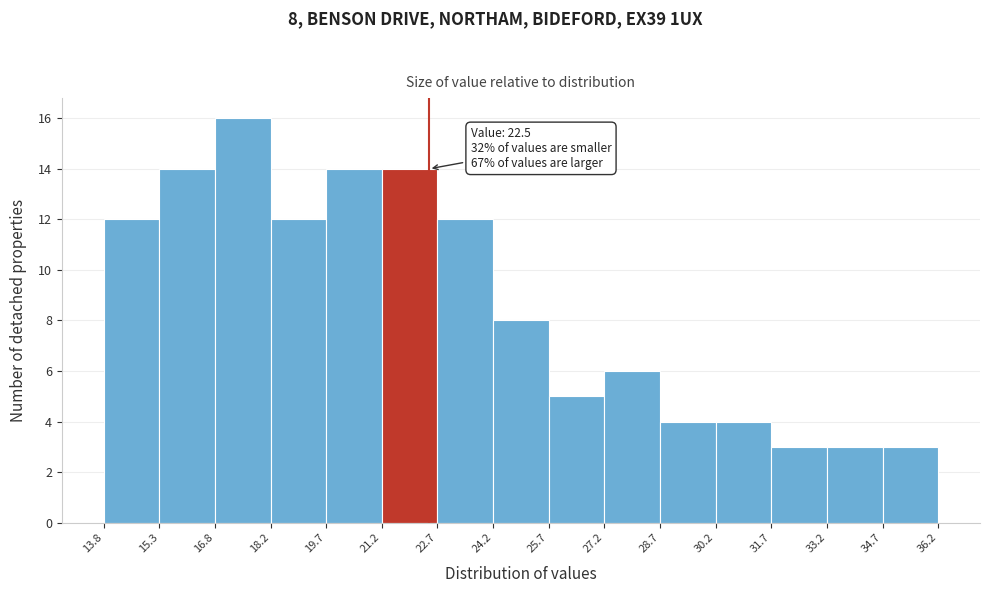

Over which range of the x-axis is the bar tallest?

16.8 to 18.2